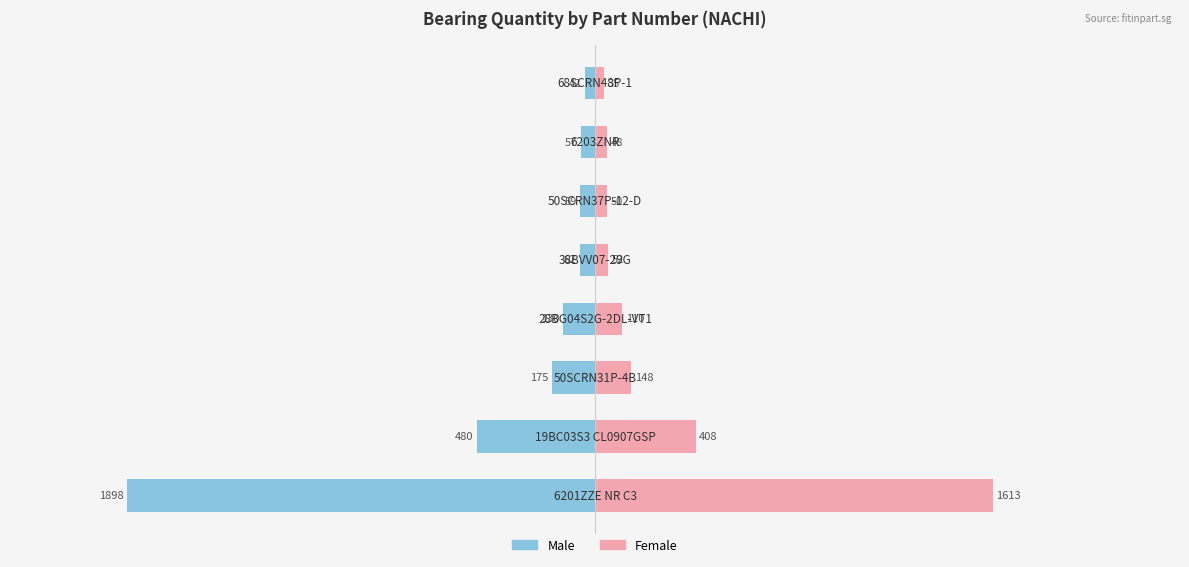

Reading right to left, transcribe all the data shown in this chart.

Male: -42	-57	-59	-62	-130	-175	-480	-1898
Female: 35	48	50	52	110	148	408	1613